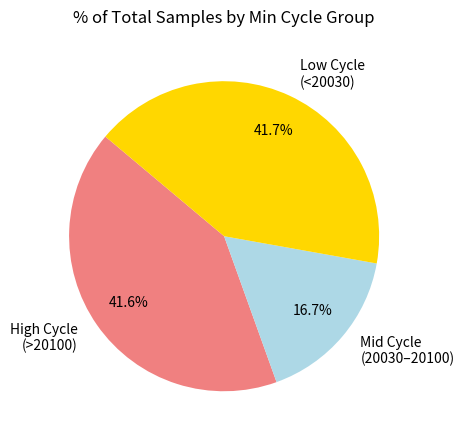

How much of the chart is everything except High Cycle (>20100)?

58.4%